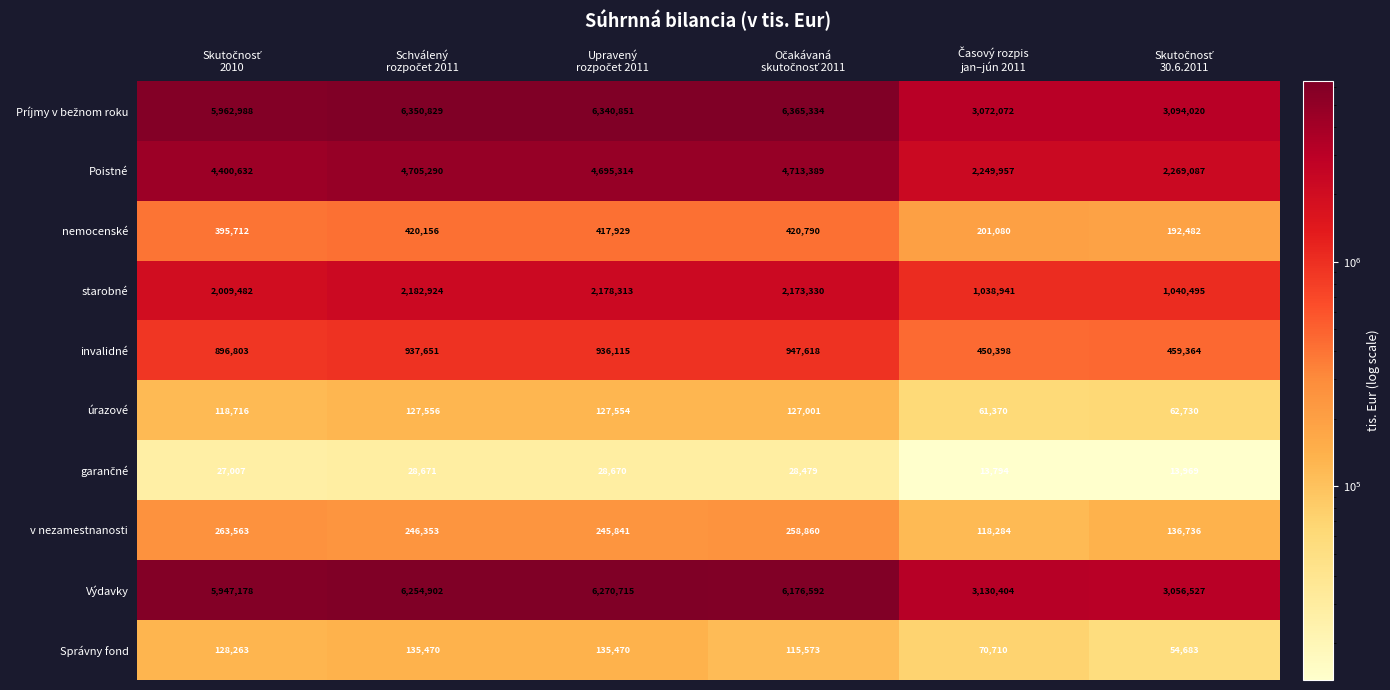

At how many categories does at least one series exceed 4719804?

4